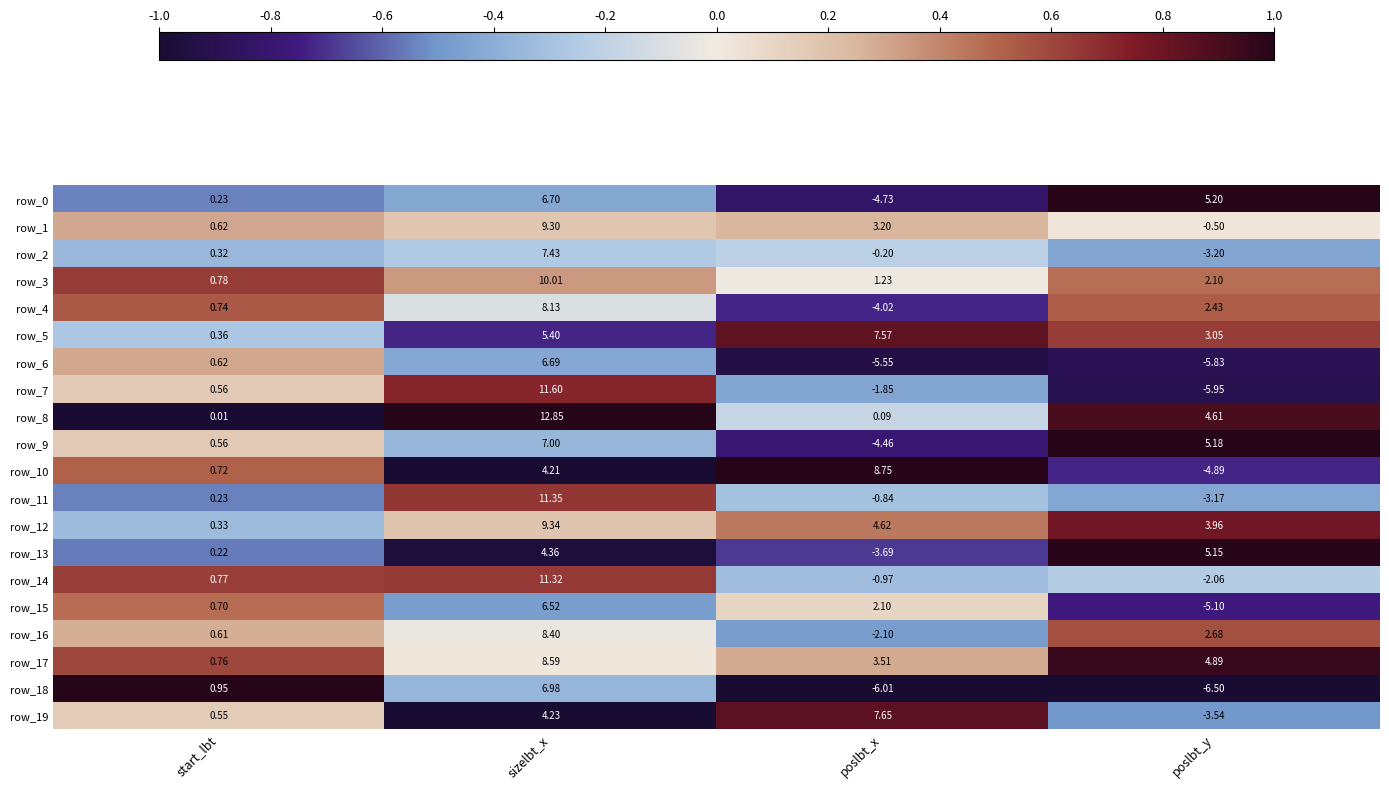

The row_9 series shows -0.3 at poslbt_x. True or false?

False